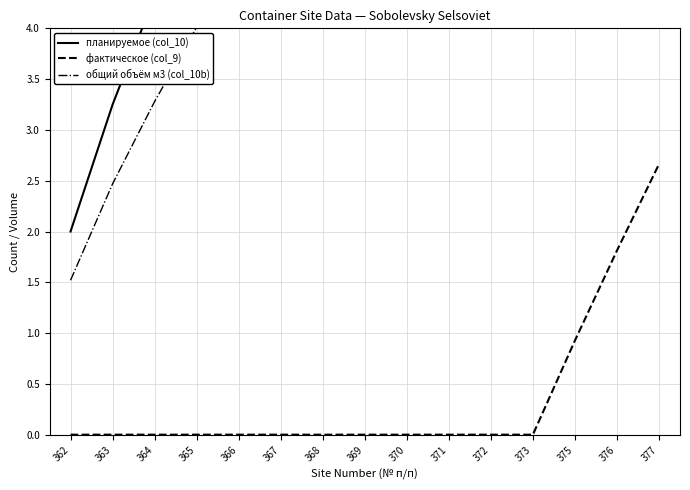

The общий объём м3 (col_10b) series shows 2.2 at 365. True or false?

False